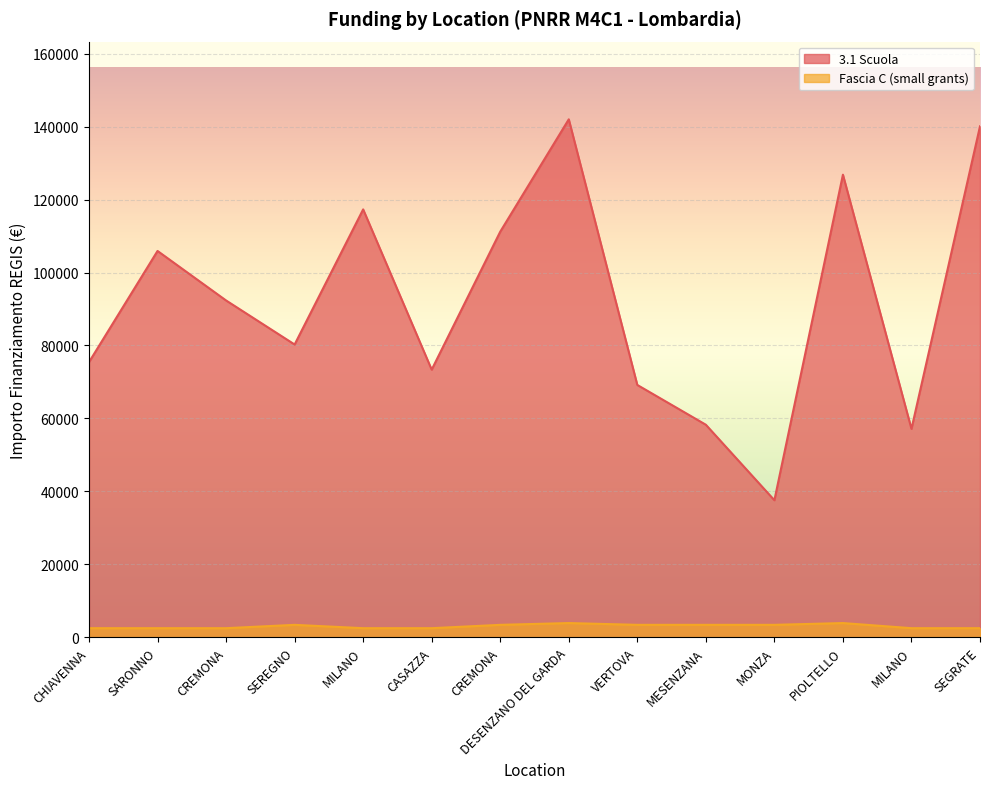

The value of 3.1 Scuola at MONZA is 37577.6. True or false?

True